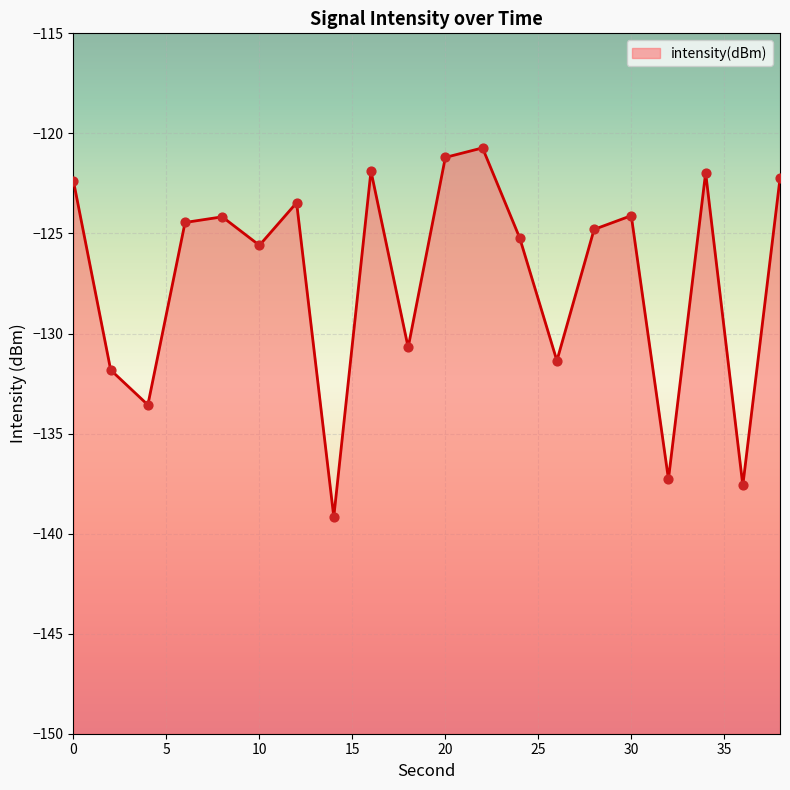

Between 4 and 2, which is larger?

2